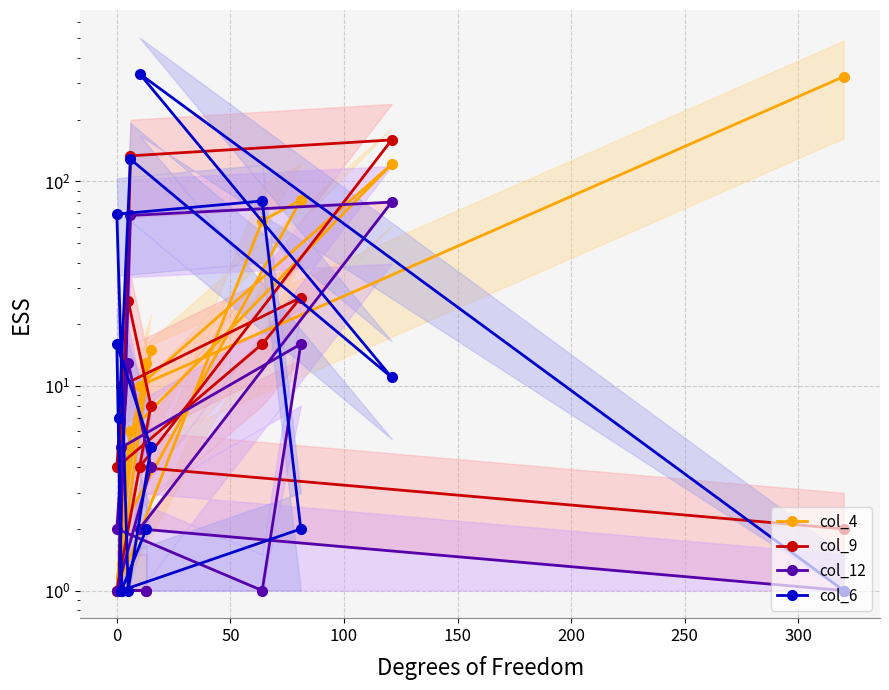

What are all the series names shown in the legend?

col_4, col_9, col_12, col_6